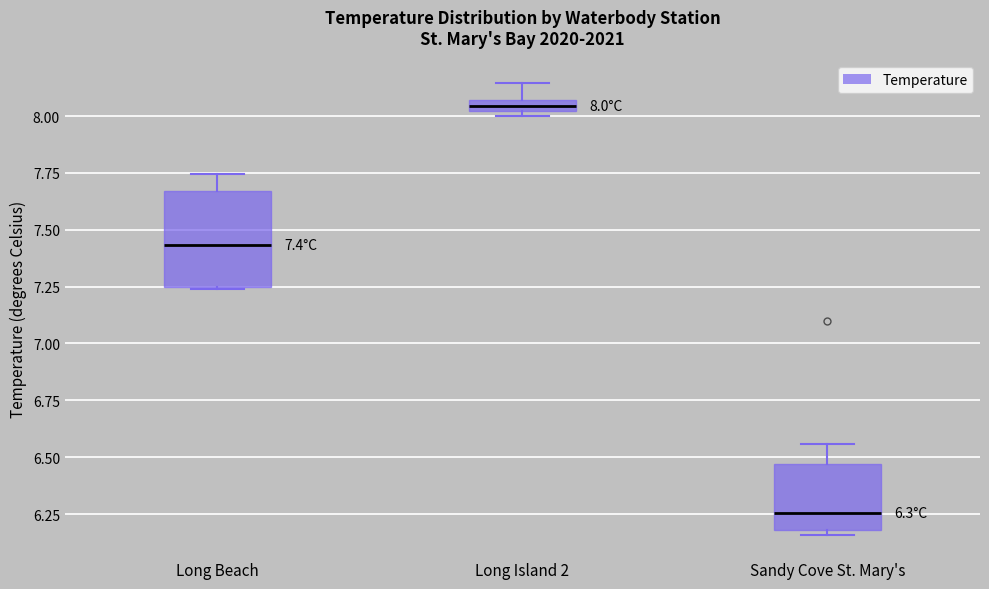

Which box is the tallest, from its lower edge to its upper edge?

Long Beach